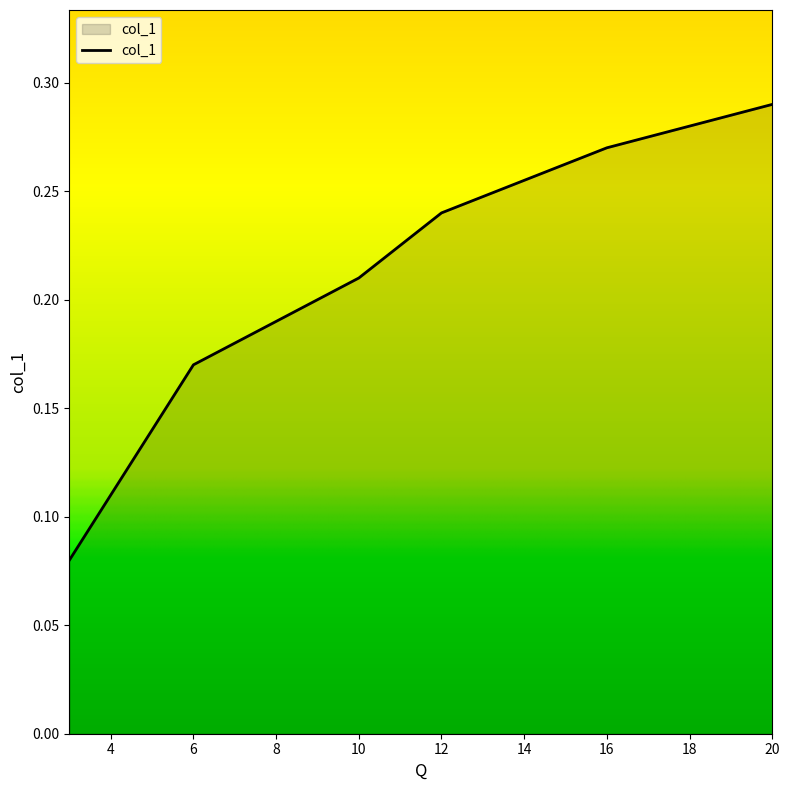

What is the value of the 9th point from the left?

0.3